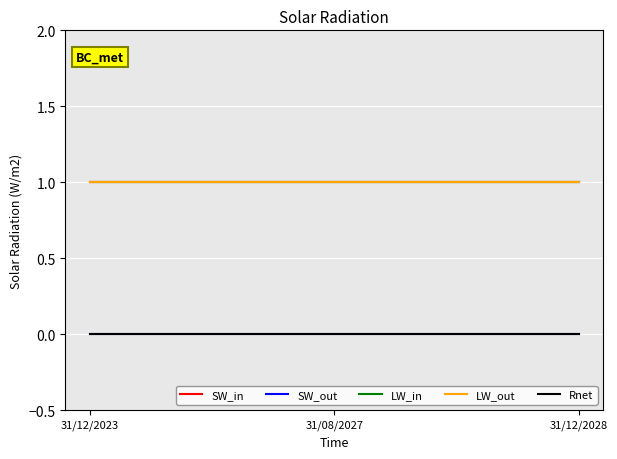

Does the chart display data point markers on the line(s)?

No